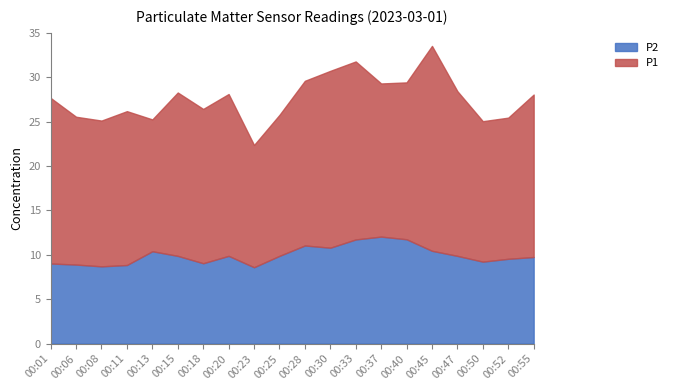

What is the total value across all series at 00:23?

22.4